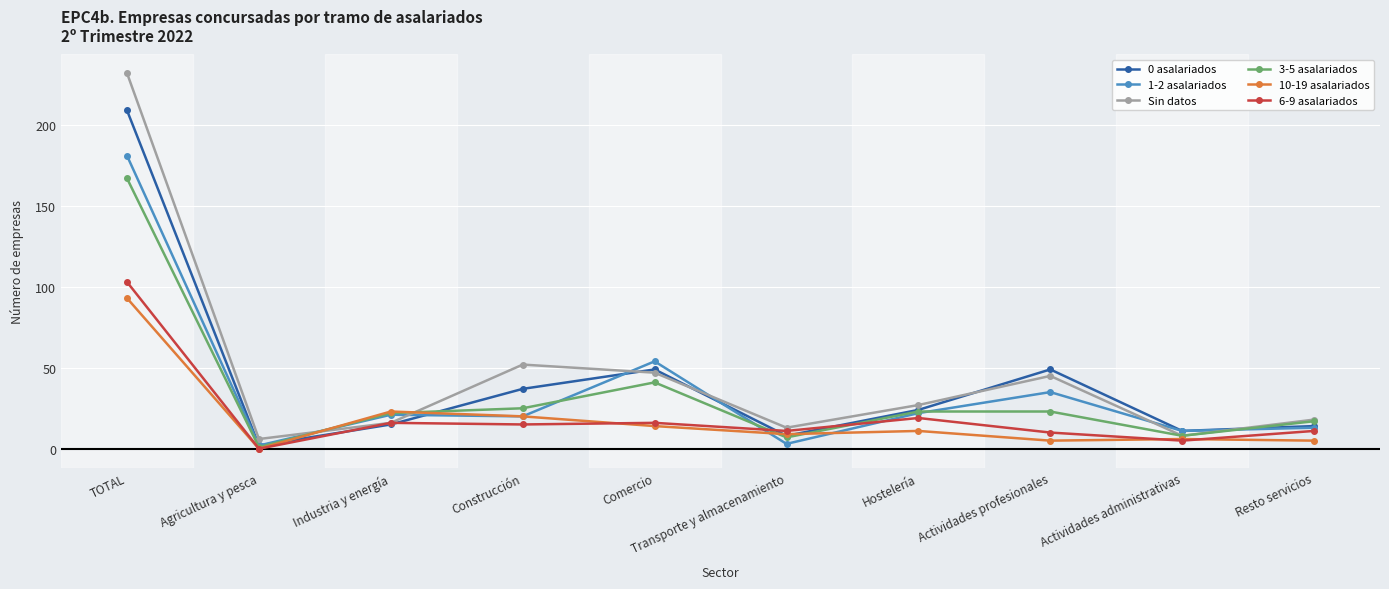

Which series has the largest total across all categories?

Sin datos